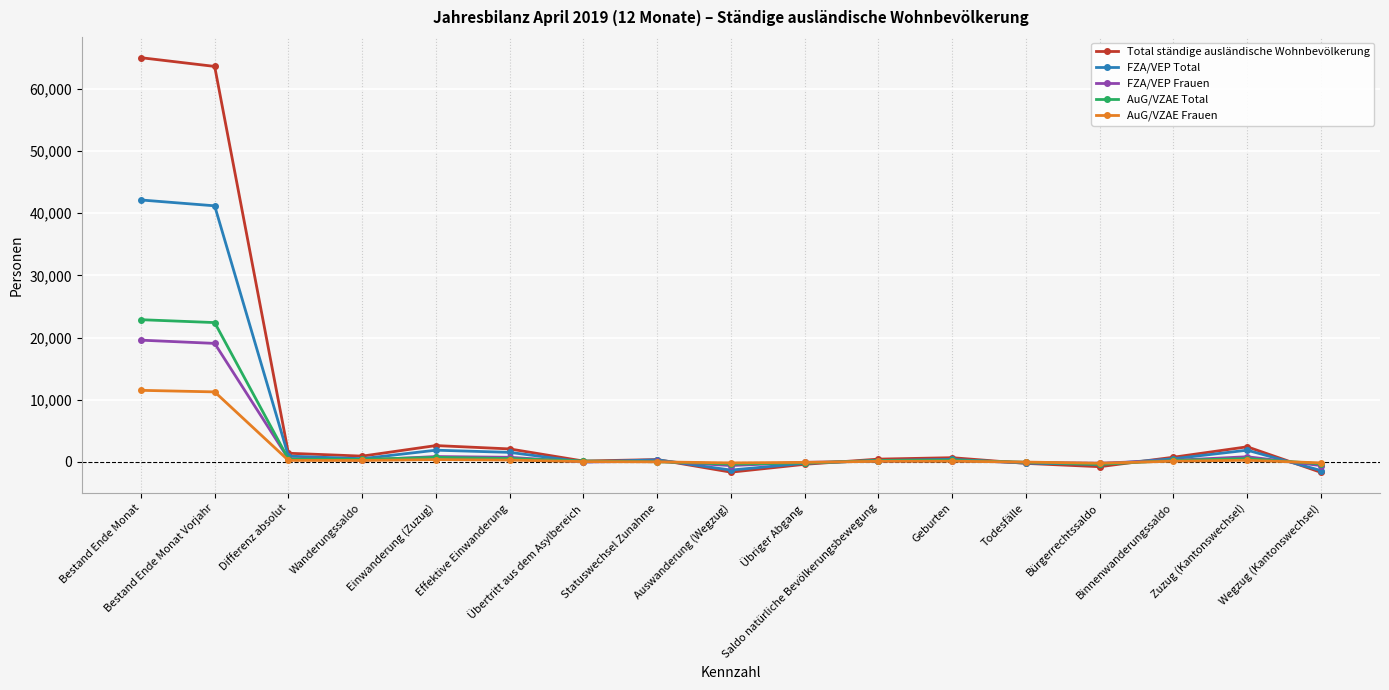

What is the difference between the AuG/VZAE Total values at Zuzug (Kantonswechsel) and Effektive Einwanderung?

9